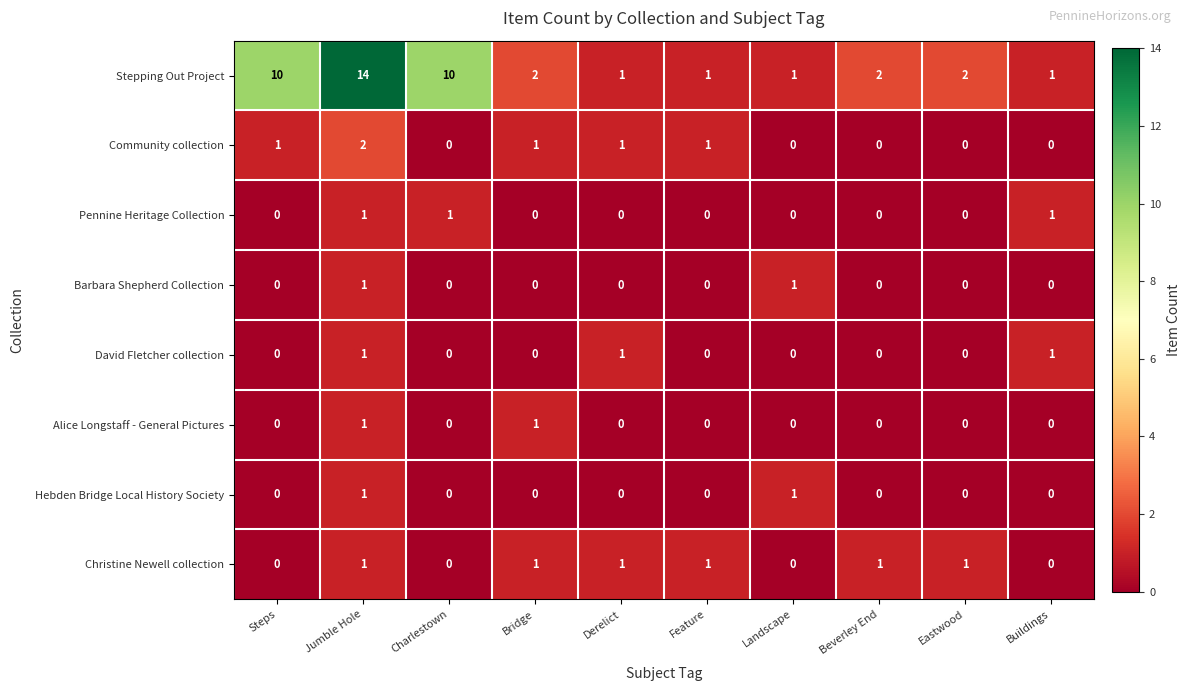

The value of Hebden Bridge Local History Society at Steps is 0. True or false?

True